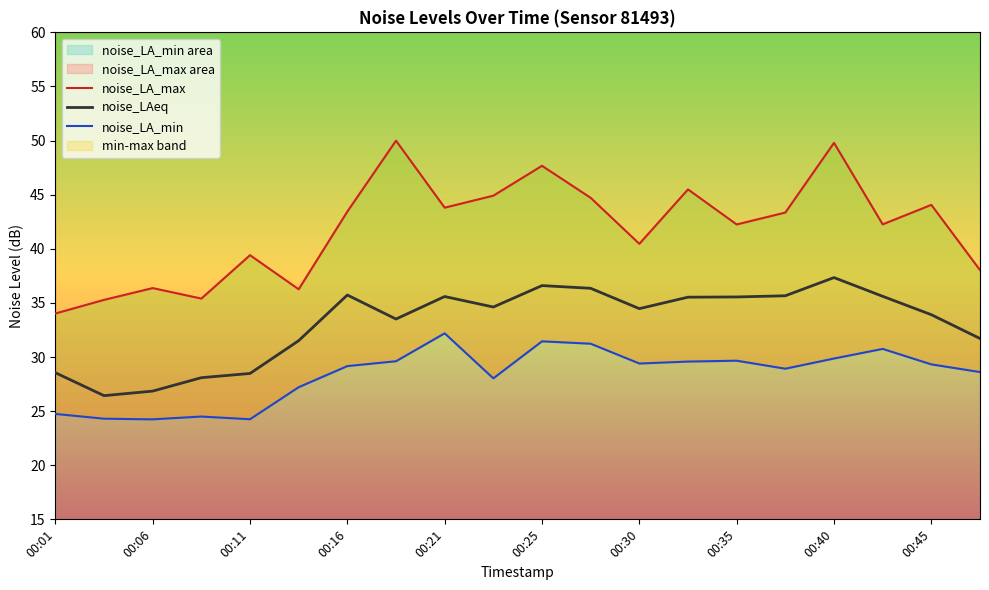

True or false: noise_LAeq has a value of 45.2 at 00:30.

False